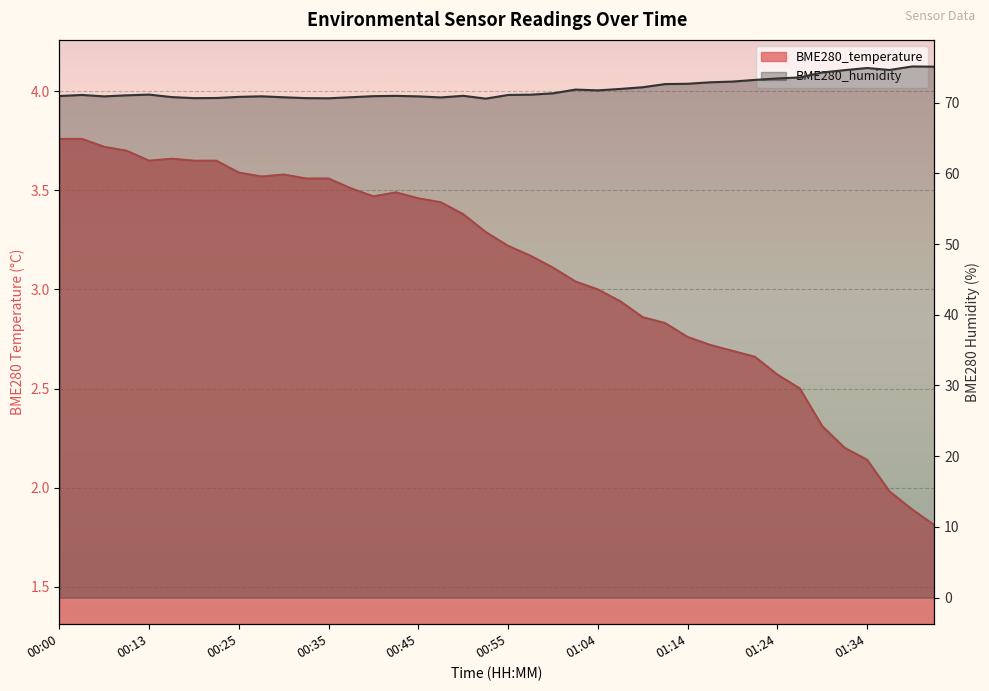

Reading left to right, list all the values displayed in this chart.

BME280_temperature: 3.8	3.8	3.7	3.7	3.6	3.7	3.6	3.6	3.6	3.6	3.6	3.6	3.6	3.5	3.5	3.5	3.5	3.4	3.4	3.3	3.2	3.2	3.1	3.0	3.0	2.9	2.9	2.8	2.8	2.7	2.7	2.7	2.6	2.5	2.3	2.2	2.1	2.0	1.9	1.8
BME280_humidity: 70.9	71.1	70.9	71.0	71.1	70.8	70.6	70.7	70.8	70.9	70.8	70.6	70.6	70.8	70.9	71.0	70.9	70.7	71.0	70.6	71.1	71.1	71.3	71.8	71.7	71.9	72.2	72.6	72.7	72.9	73.0	73.2	73.4	73.6	74.3	74.6	74.9	74.6	75.1	75.1